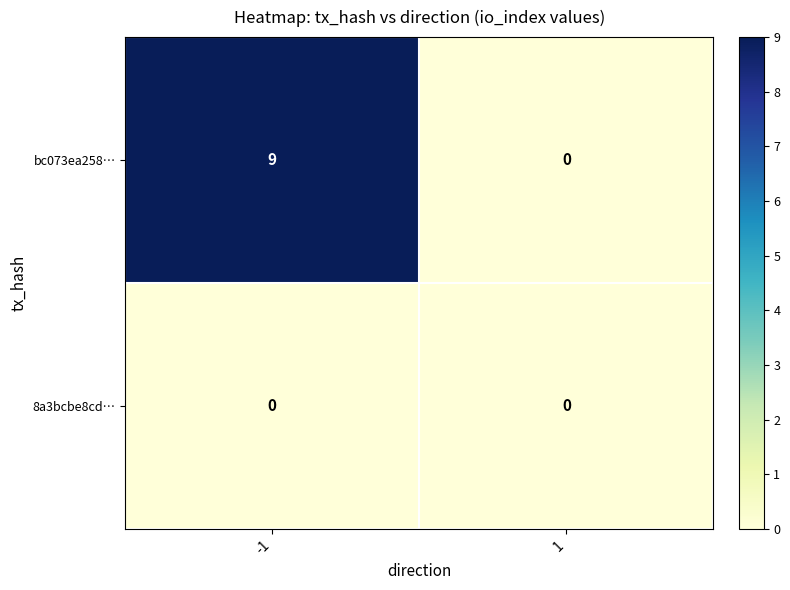

Reading left to right, list all the values displayed in this chart.

bc073ea258…: -1=9	1=0
8a3bcbe8cd…: -1=0	1=0